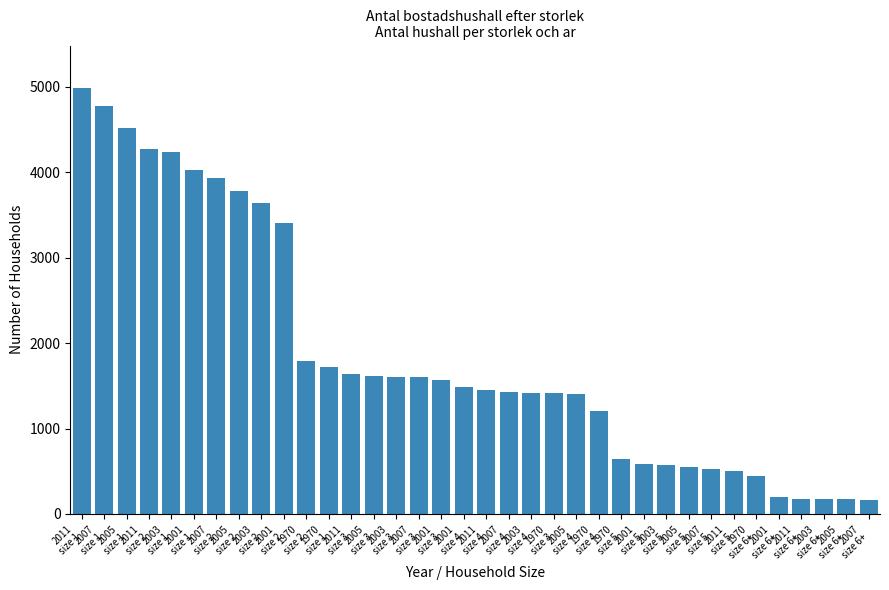

What value does the data have at 2007
size 3?

1599